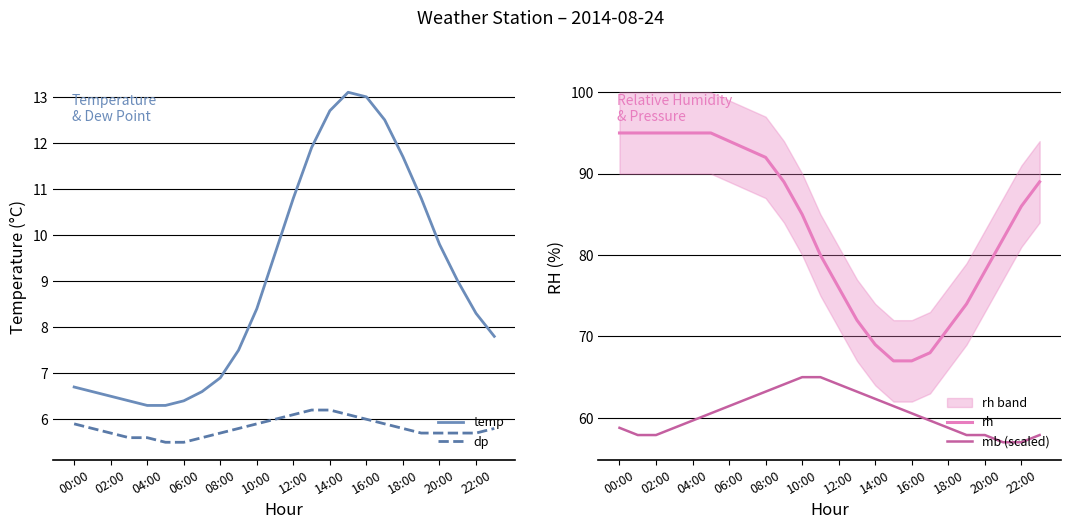

True or false: rh and temp cross at least once.

False